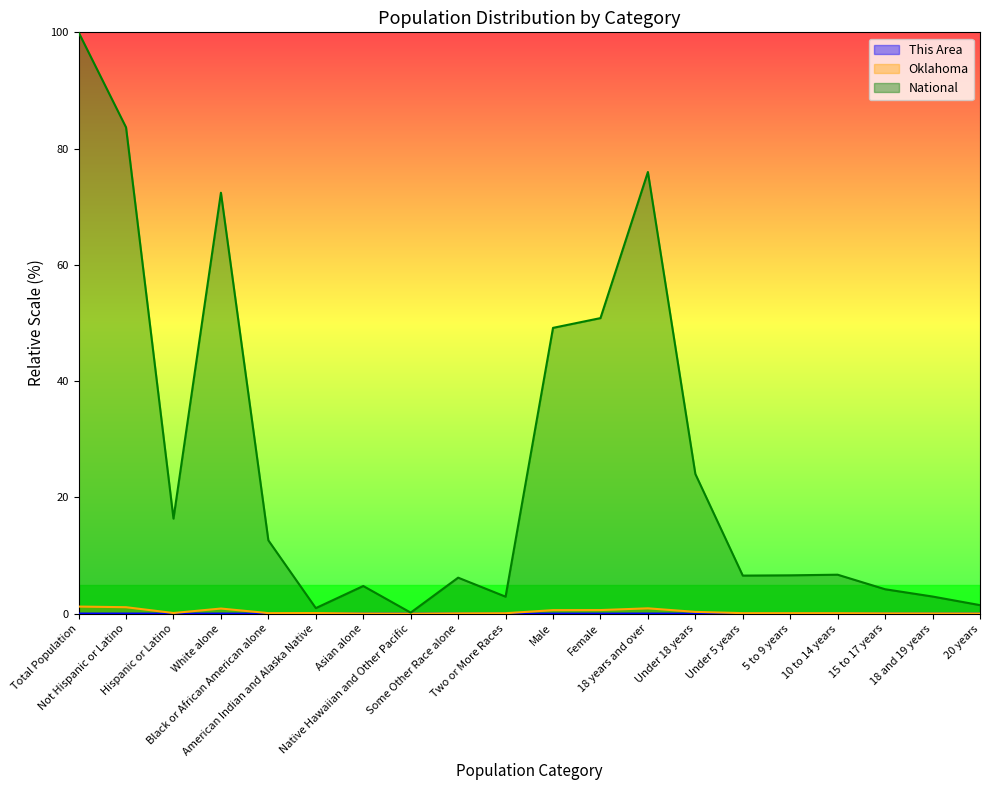

True or false: This Area and Oklahoma intersect in this chart.

False